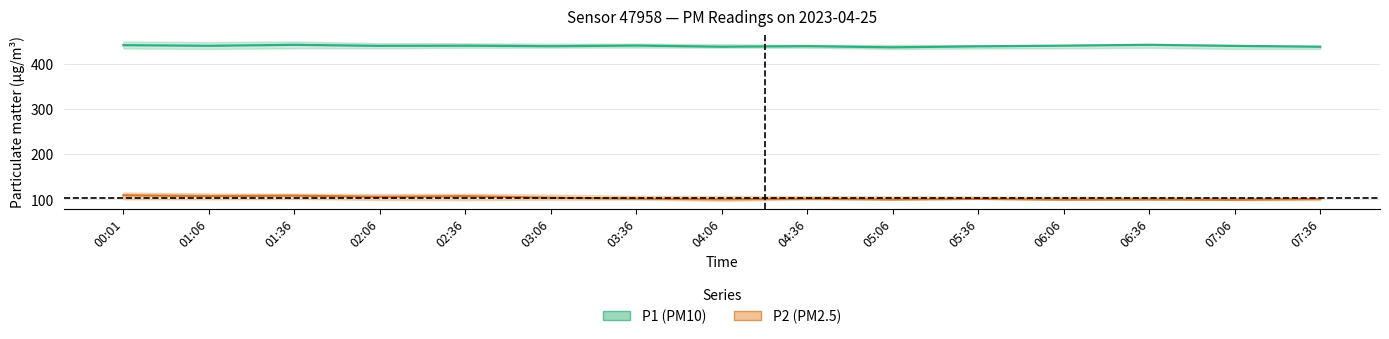

Rank the categories by P2_center value from lowest to highest.

07:06, 06:06, 05:06, 06:36, 04:06, 07:36, 05:36, 04:36, 03:36, 03:06, 02:06, 02:36, 01:06, 01:36, 00:01